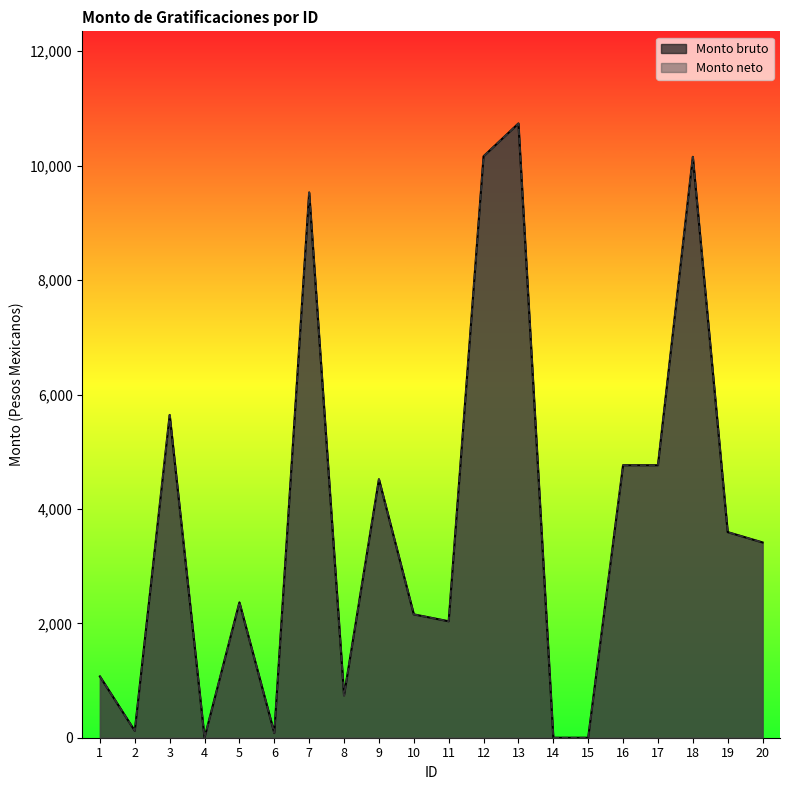

What is the difference between the second highest and minimum values in the Monto bruto series?

10164.0